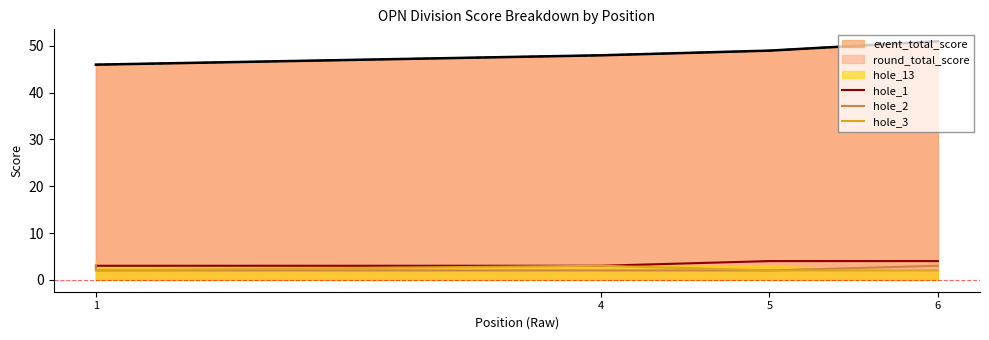

Does the chart display data point markers on the line(s)?

No